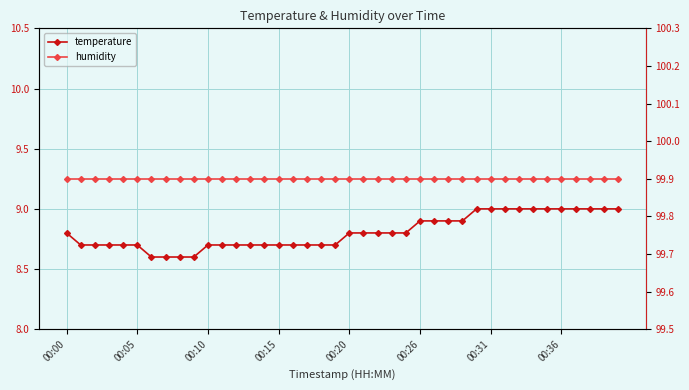

Does the chart display data point markers on the line(s)?

Yes